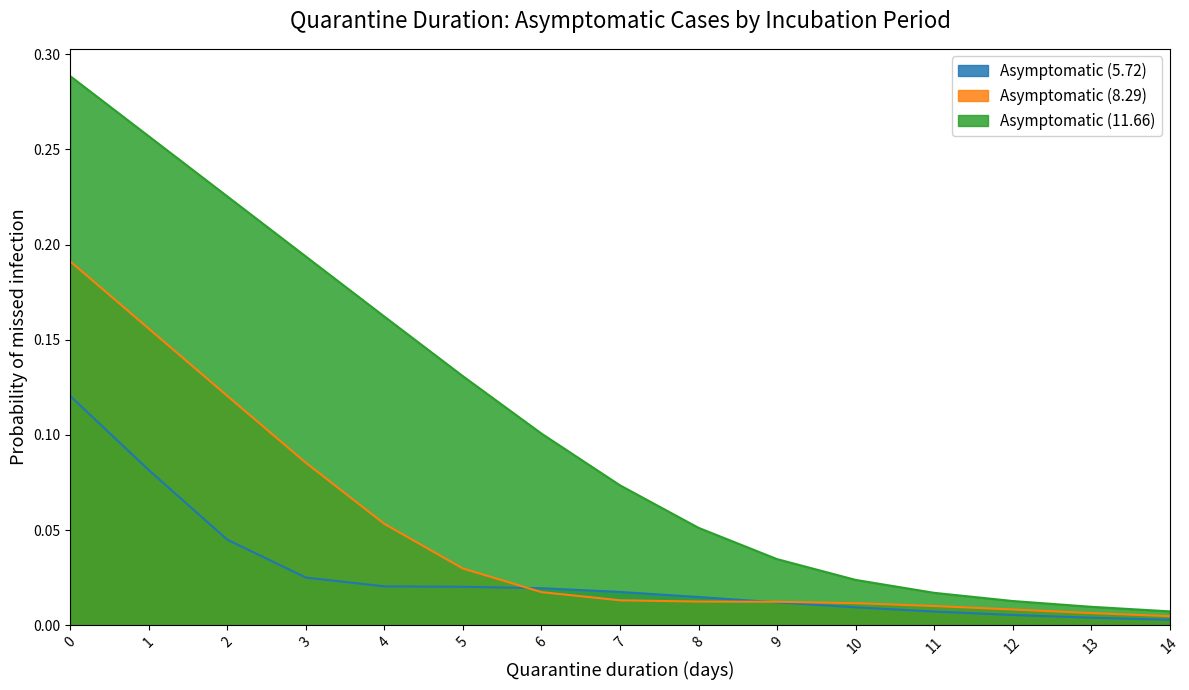

Between 1 and 14, which is larger?

1